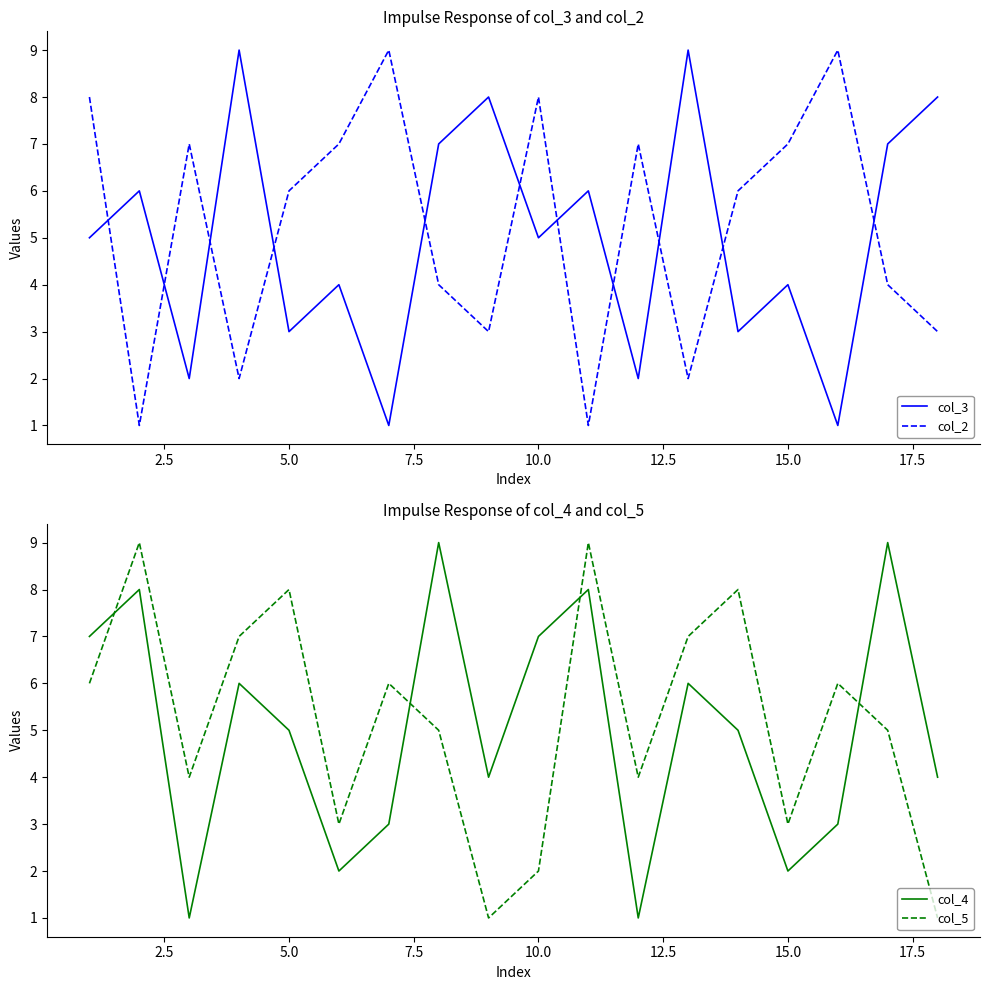

The value of col_5 at 5.0 is 5. True or false?

False